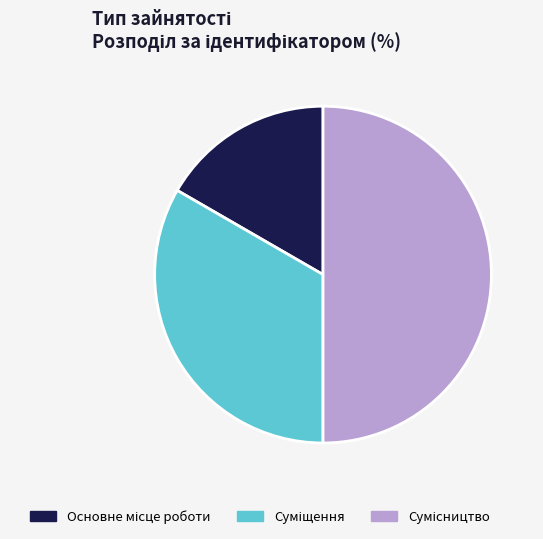

Count the number of slices in the pie.

3